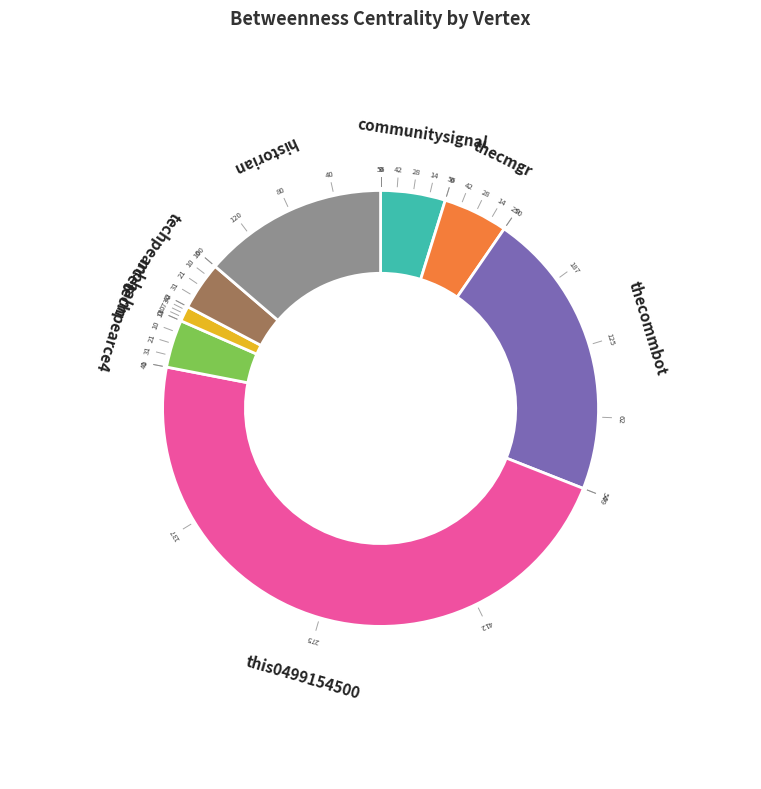

True or false: thecmgr accounts for 5% of the total.

True